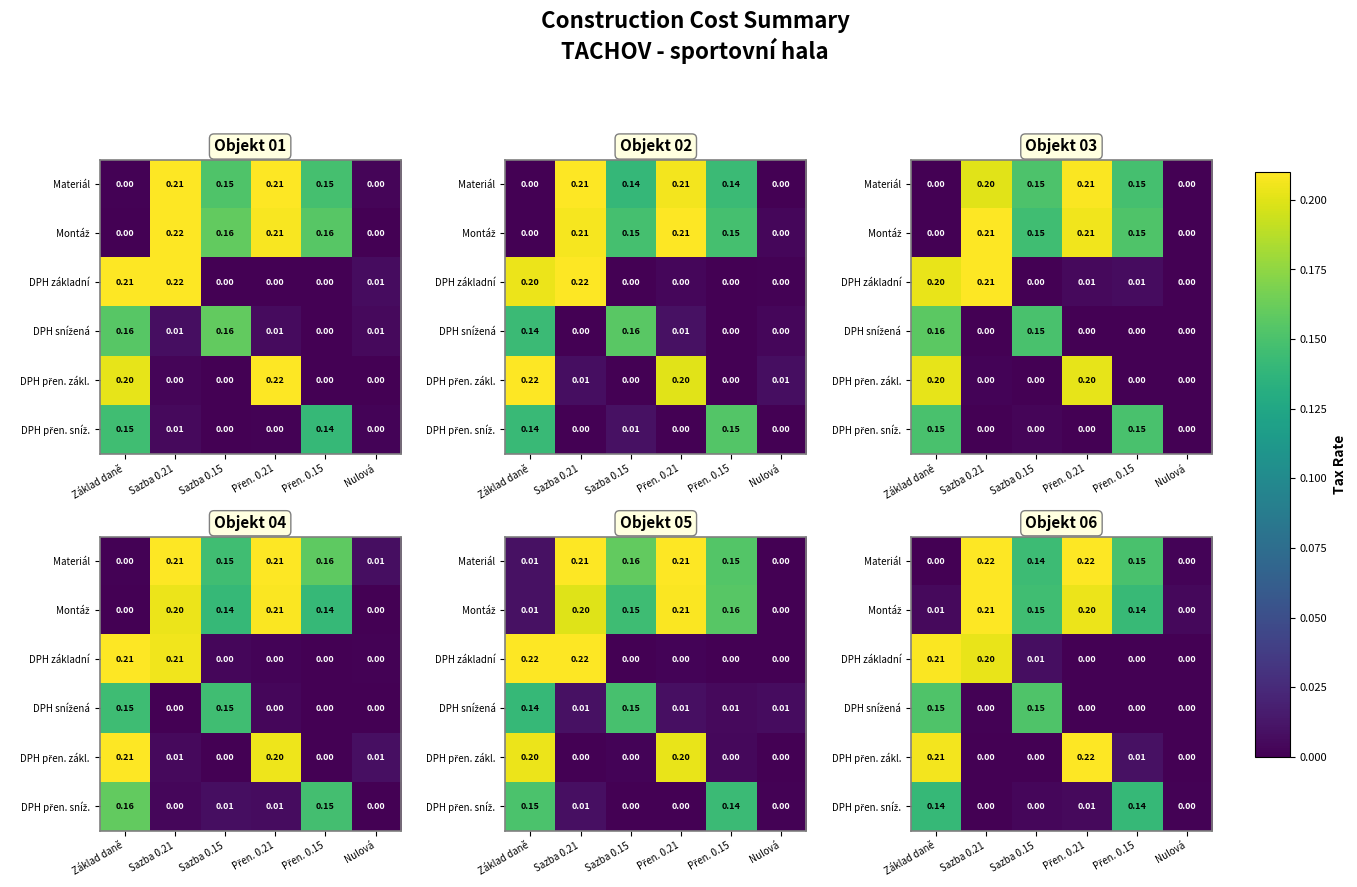

What is the difference between the highest and lowest values at Sazba 0.15?

0.2